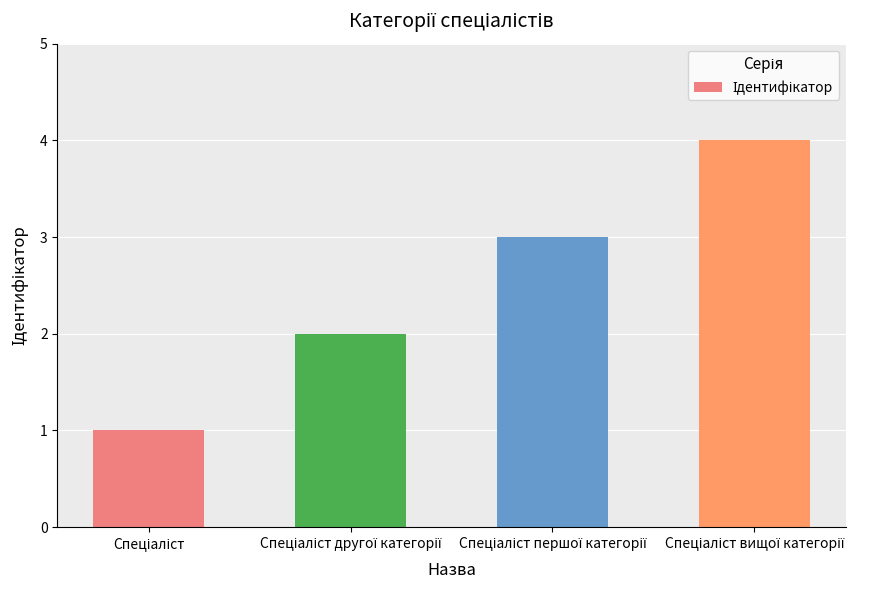

Count the number of categories in the chart.

4